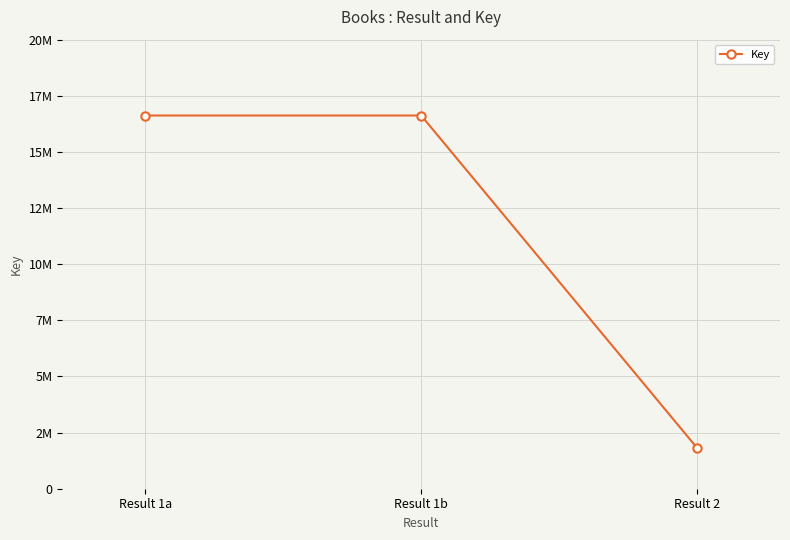

Is this an area chart (filled region under the line)?

No